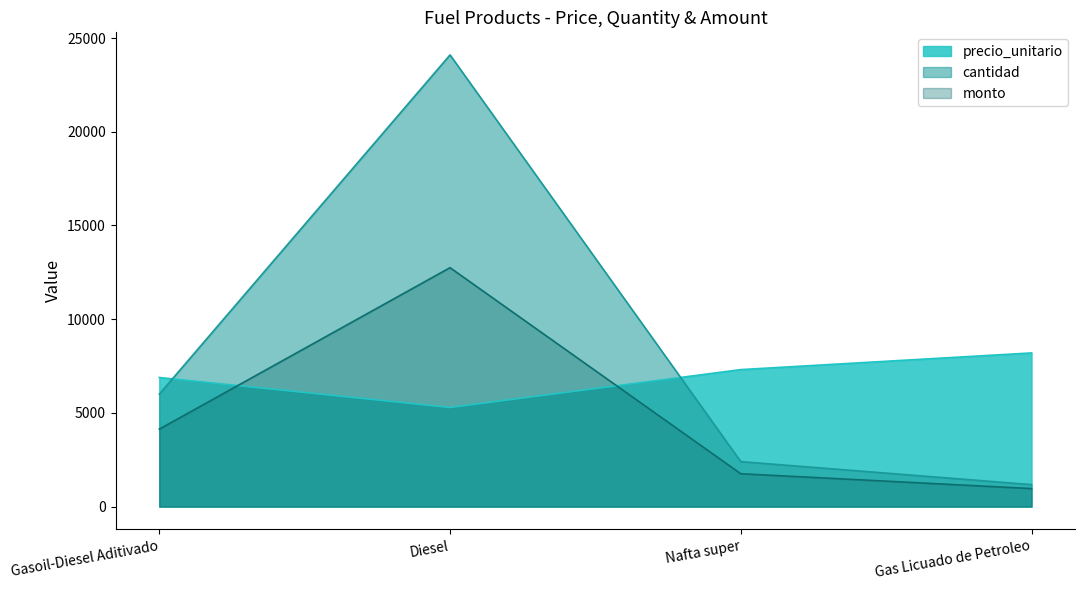

List the labels in order of cantidad value, smallest first.

Gas Licuado de Petroleo, Nafta super, Gasoil-Diesel Aditivado, Diesel